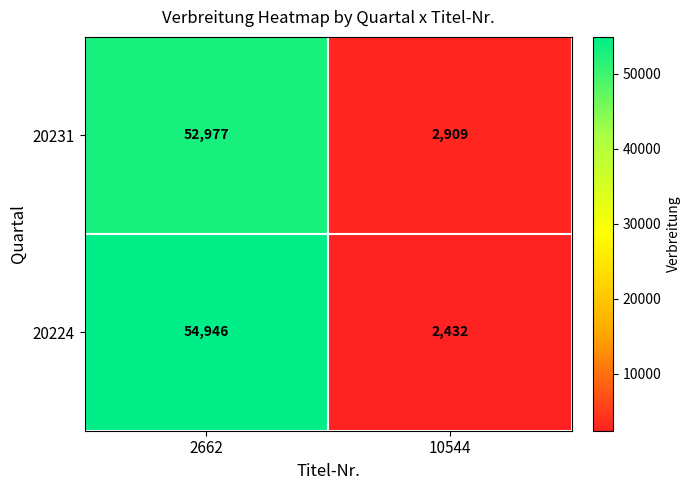

What is the difference between the maximum and minimum values in the 20224 series?

52514